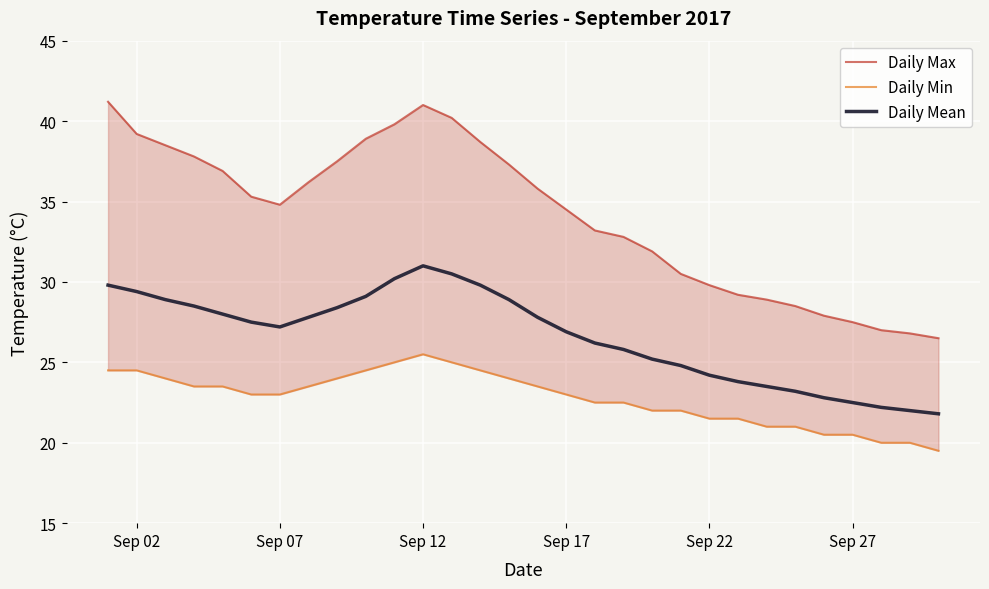

What is the lowest value of the Daily Mean series?

21.8